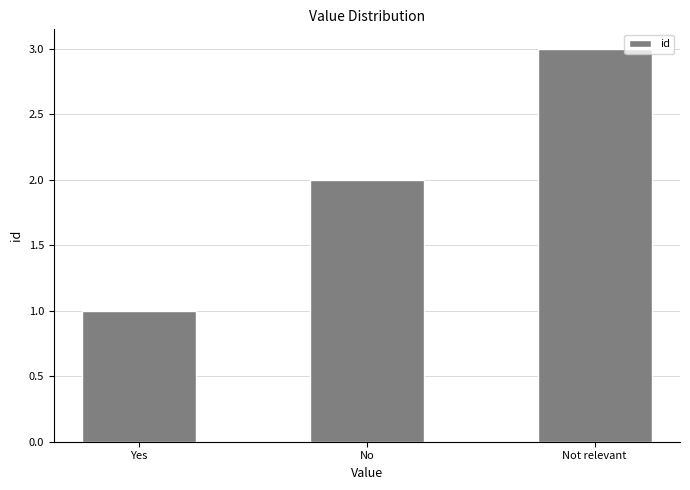

What is the sum of all values?

6